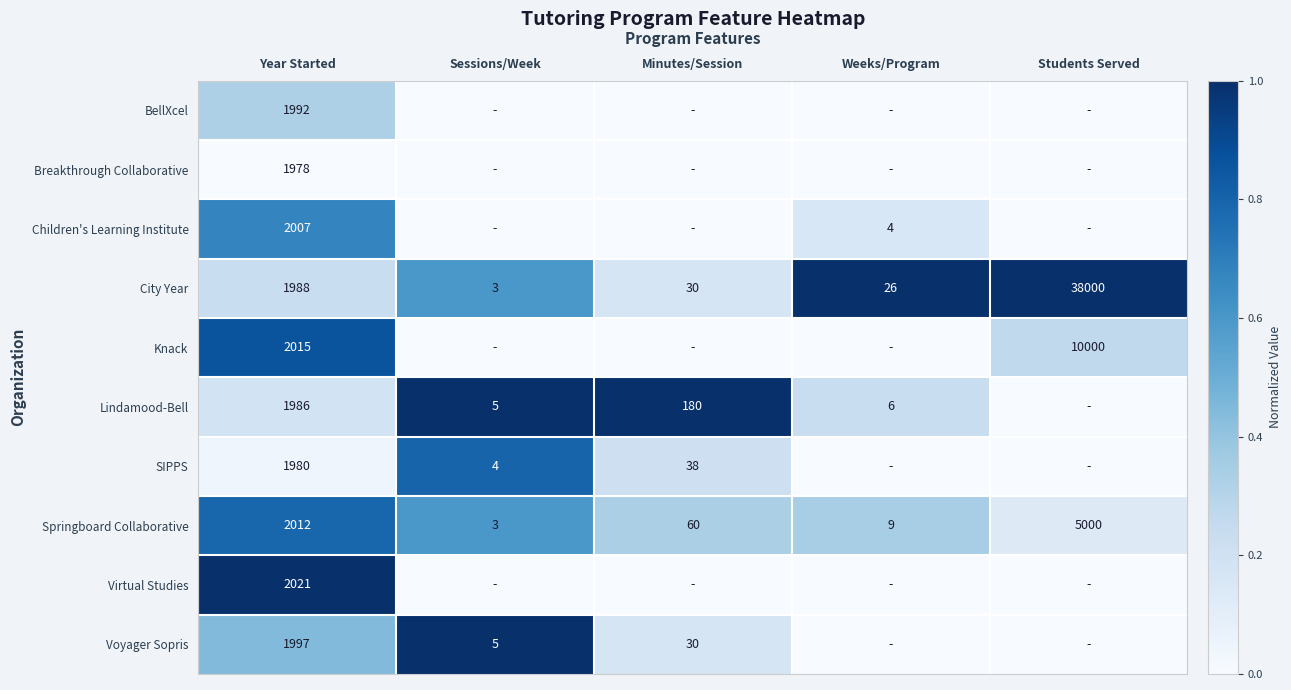

Is it true that Breakthrough Collaborative equals 1978 at Year Started?

True